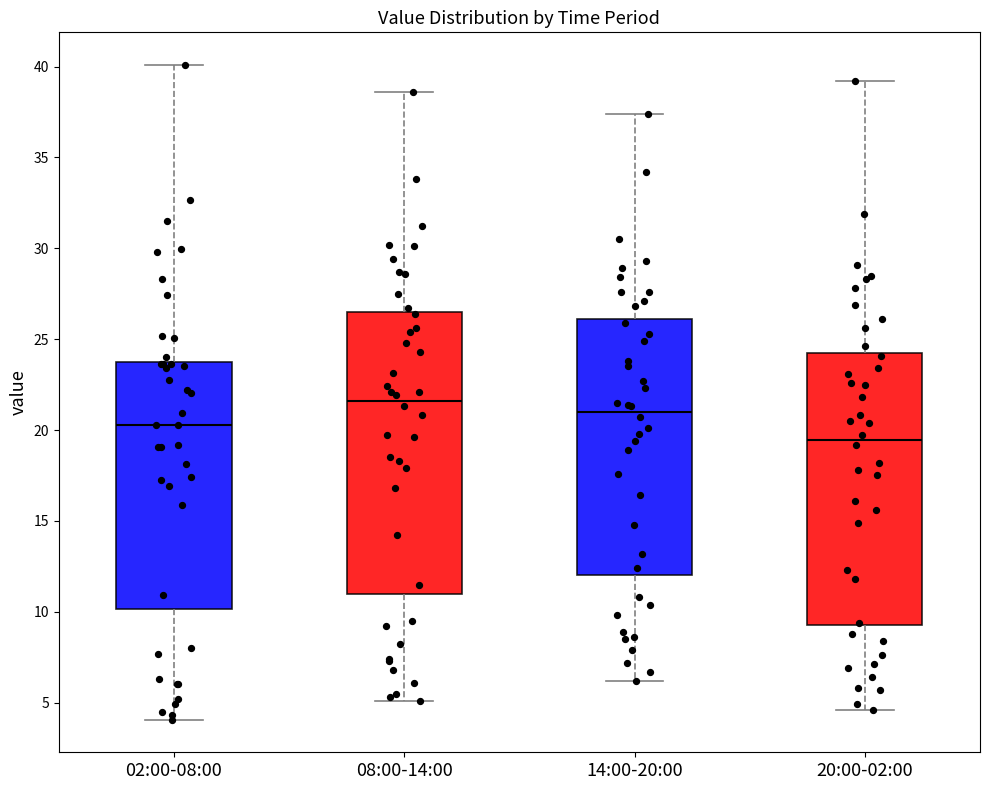

Where is the upper edge of the box for 14:00-20:00 on the y-axis? The values are not printed on the chart, so give them approximately, as read against the axis.

26.0